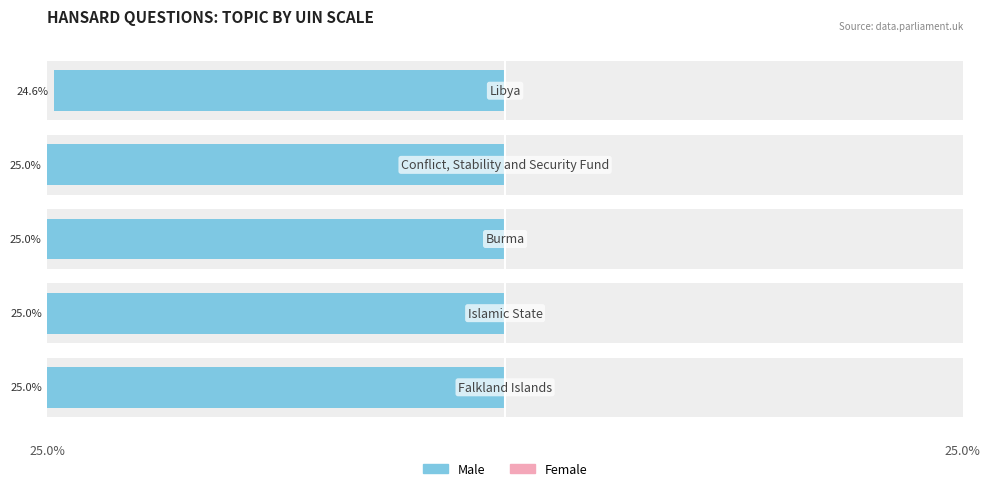

Reading left to right, transcribe all the data shown in this chart.

Male: -25.0	-25.0	-25.0	-25.0	-24.6
Female: 0.6	0.6	0.6	0.6	0.6